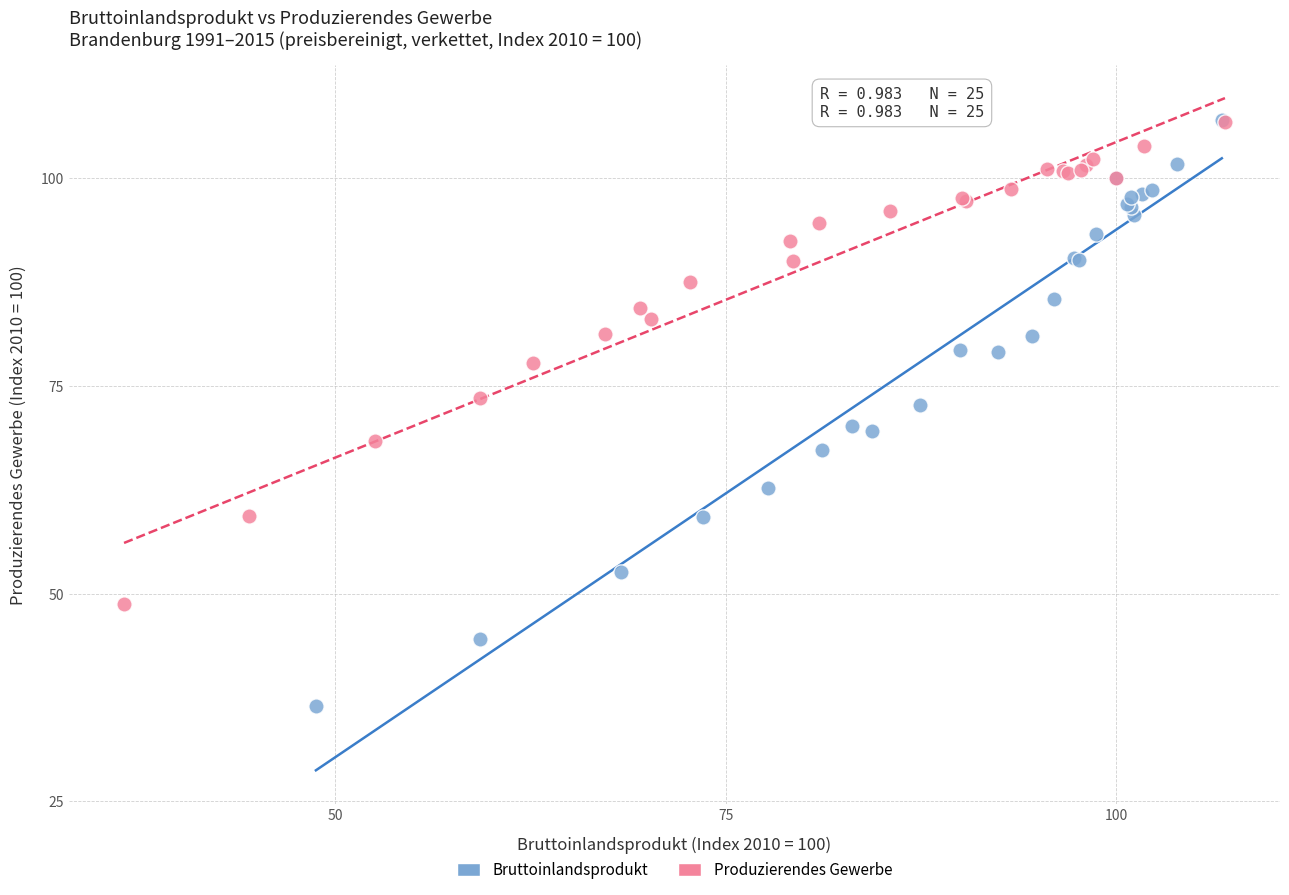

Which series reaches the minimum Y coordinate?

Bruttoinlandsprodukt